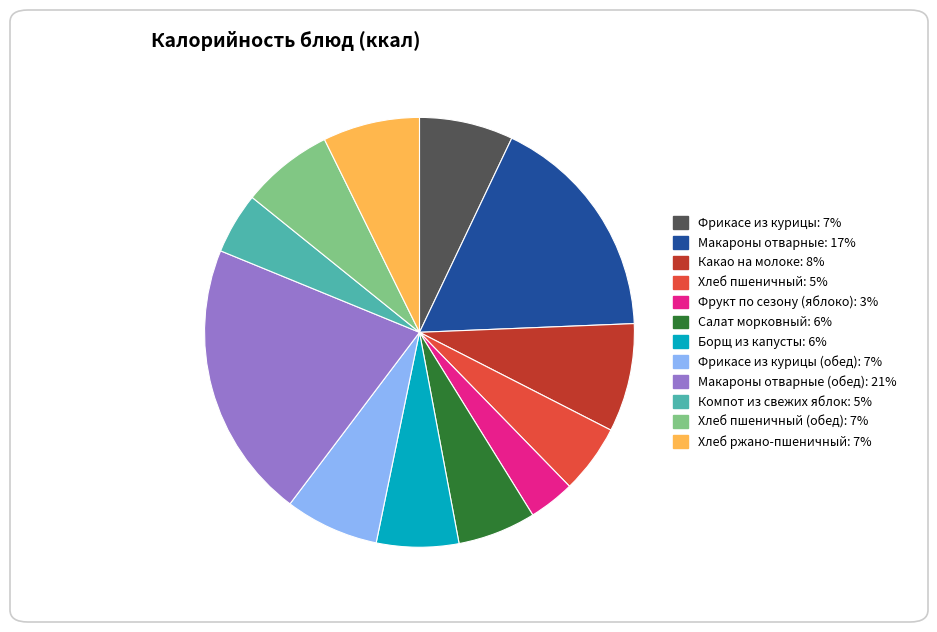

Is there any slice that represents more than half of the pie?

No